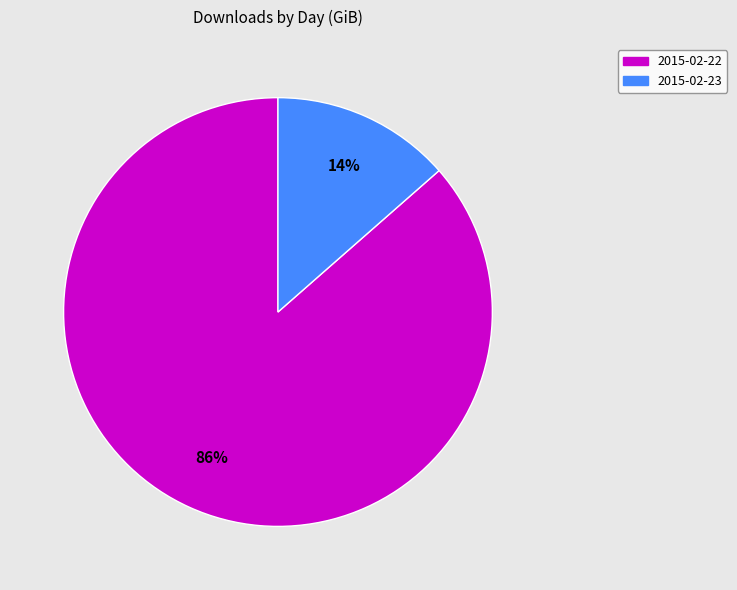

To the nearest percent, what is the average slice percentage?

50%